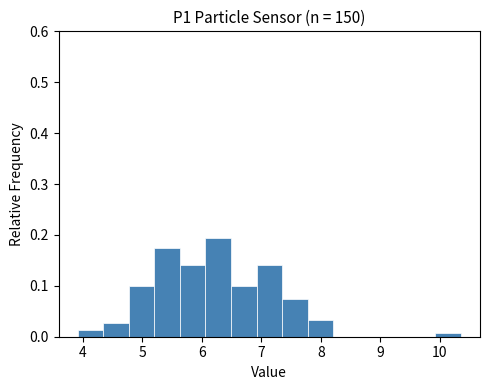

Reading left to right, transcribe this chart: for each bar, give the range it covers on the x-axis and its height. Neither the bar edges nor the heights are printed on the chart, so give them approximately, as read against the axes.

3.9 to 4.3: 0.01
4.3 to 4.8: 0.03
4.8 to 5.2: 0.10
5.2 to 5.6: 0.17
5.6 to 6.1: 0.14
6.1 to 6.5: 0.19
6.5 to 6.9: 0.10
6.9 to 7.3: 0.14
7.3 to 7.8: 0.07
7.8 to 8.2: 0.03
8.2 to 8.6: 0
8.6 to 9.1: 0
9.1 to 9.5: 0
9.5 to 9.9: 0
9.9 to 10.4: under 0.01